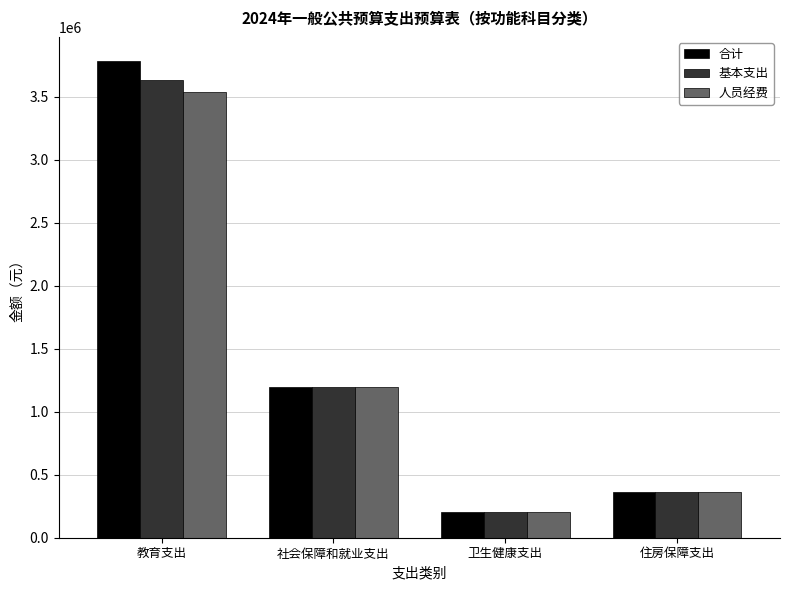

What is the total value across all series at 卫生健康支出?

619082.9